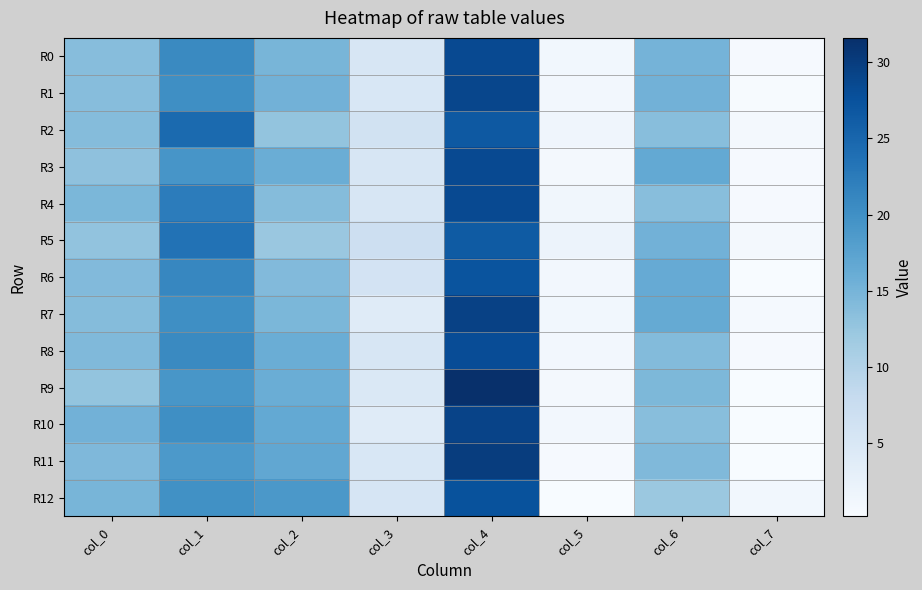

How many series are shown in this chart?

13